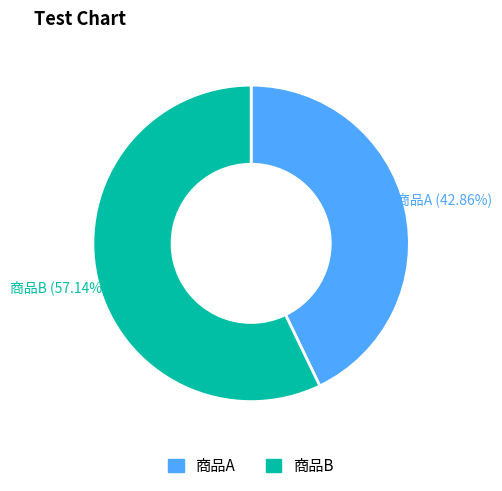

To the nearest percent, what is the difference between the 商品B and 商品A slice percentages?

14%